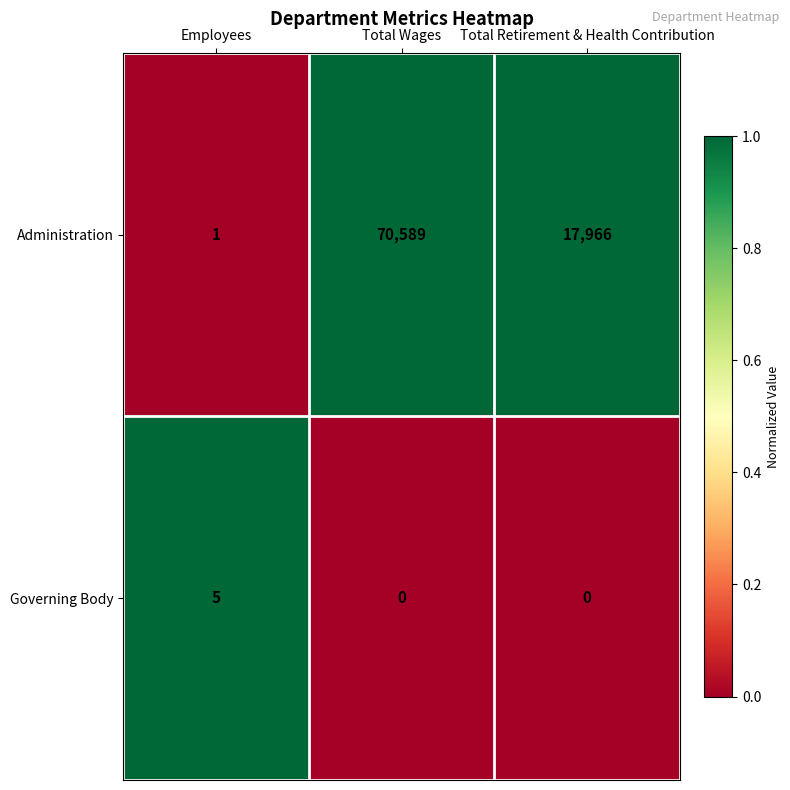

What is the sum of all Administration values?

88556